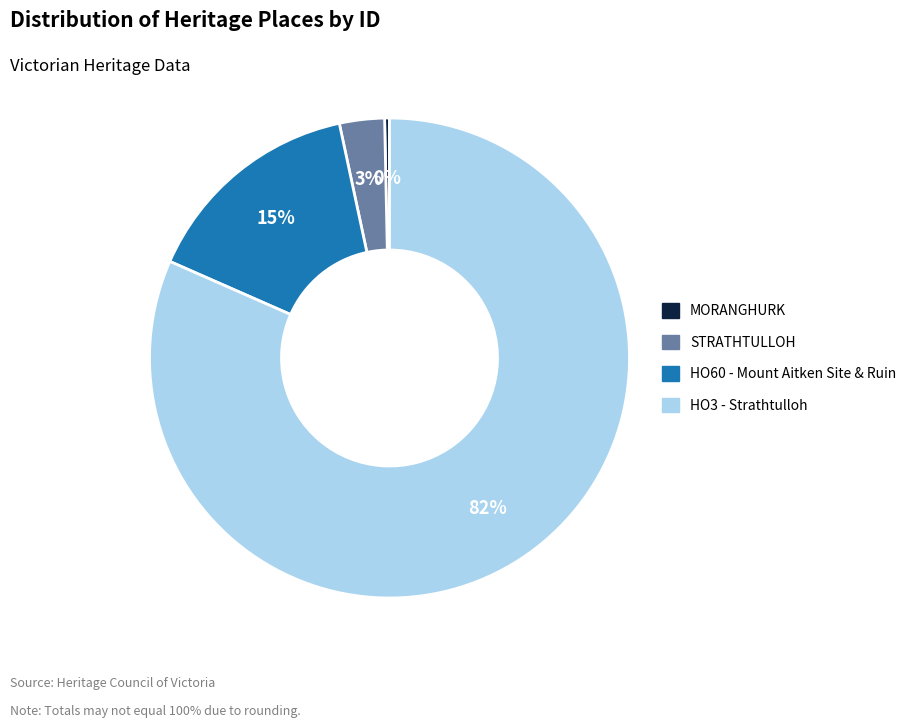

Do HO3 - Strathtulloh and HO60 - Mount Aitken Site & Ruin together represent more than half of the pie?

Yes